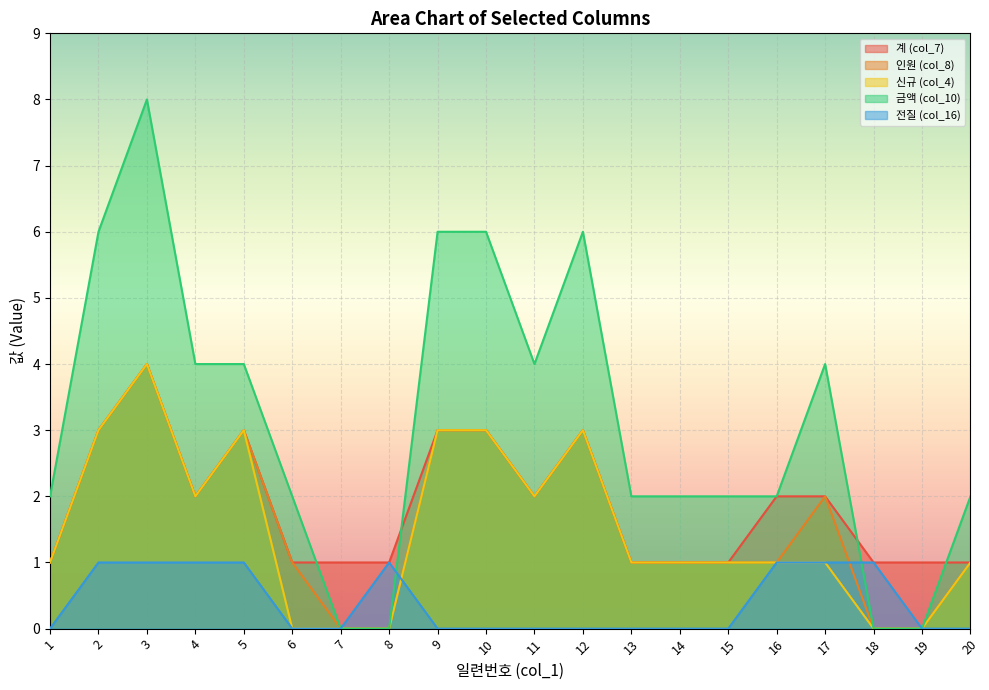

What is the value of the 인원 (col_8) point at the 3rd from the left?

4